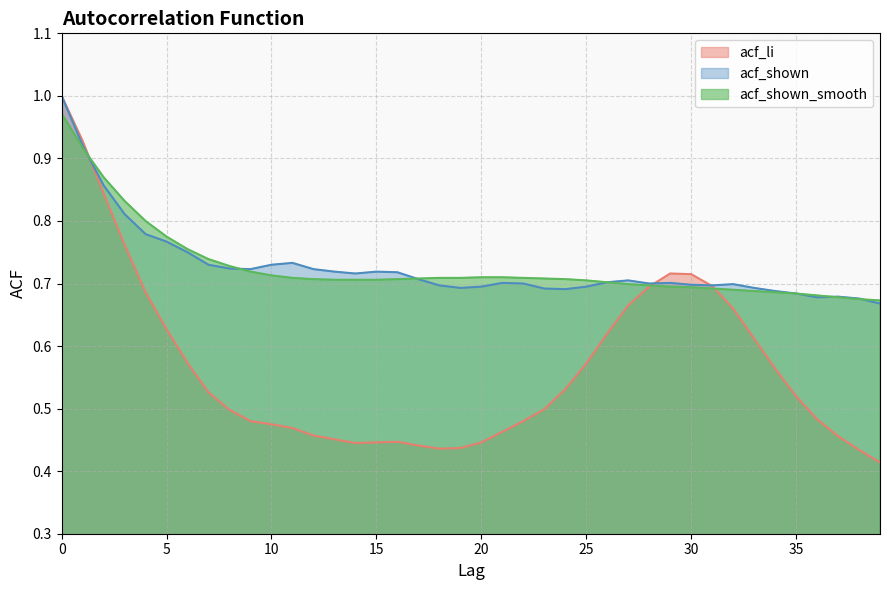

What is the value of the acf_li point at the 36th from the left?

0.5